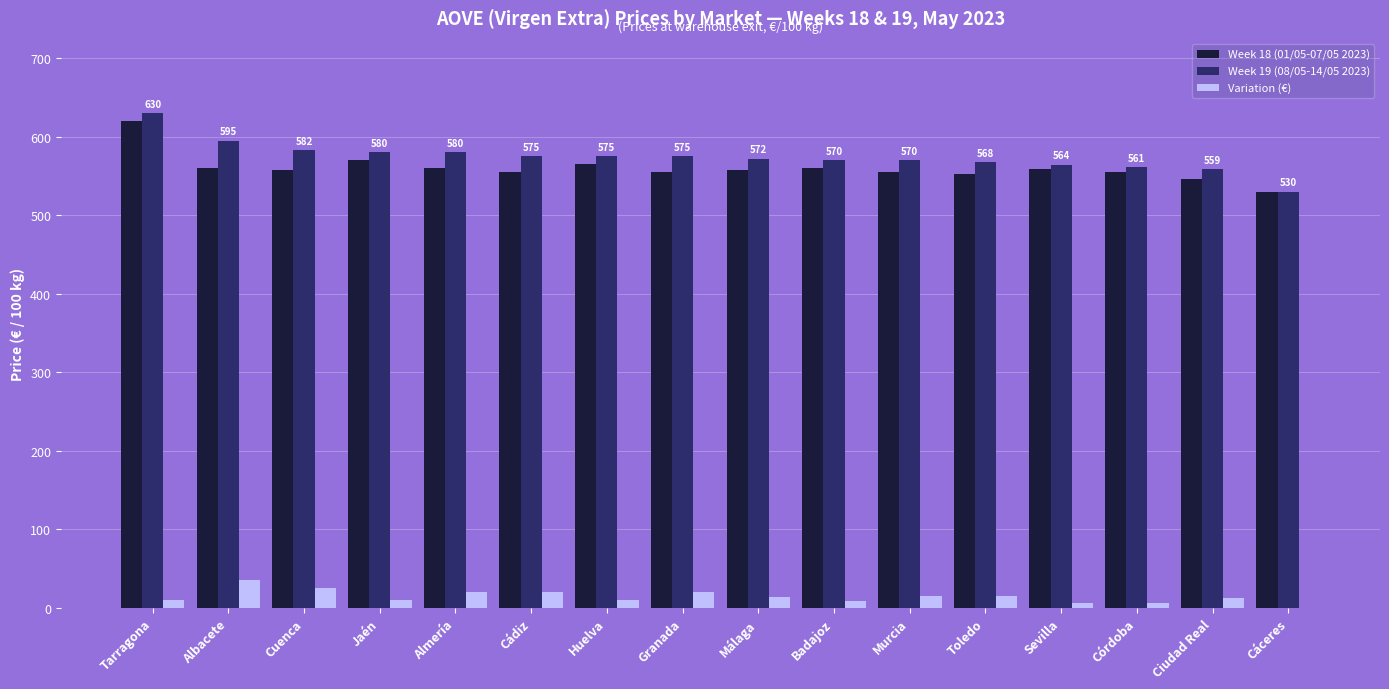

Which series has the largest total across all categories?

Week 19 (08/05-14/05 2023)